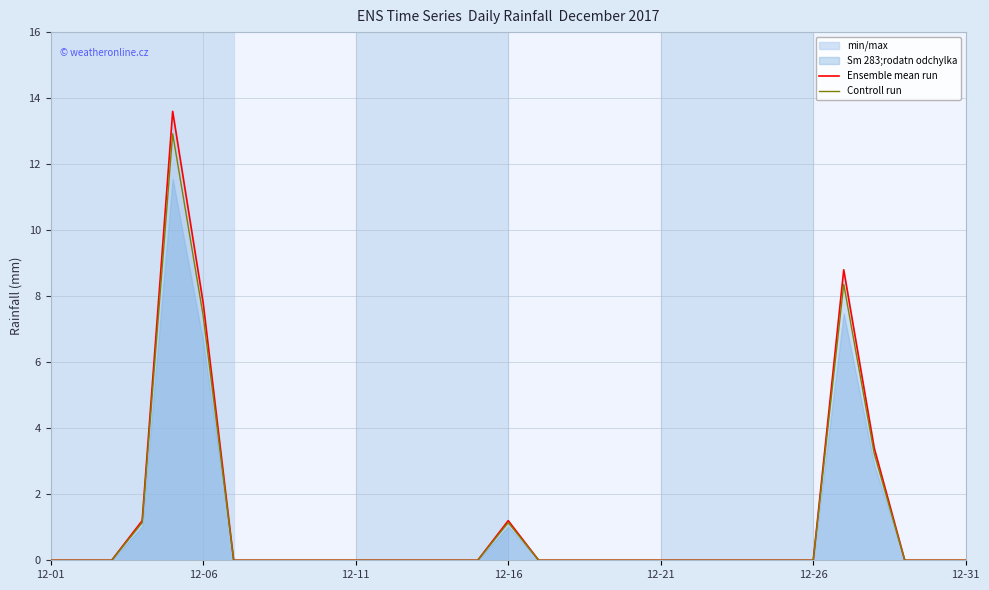

True or false: Controll run and Ensemble mean run cross at least once.

False